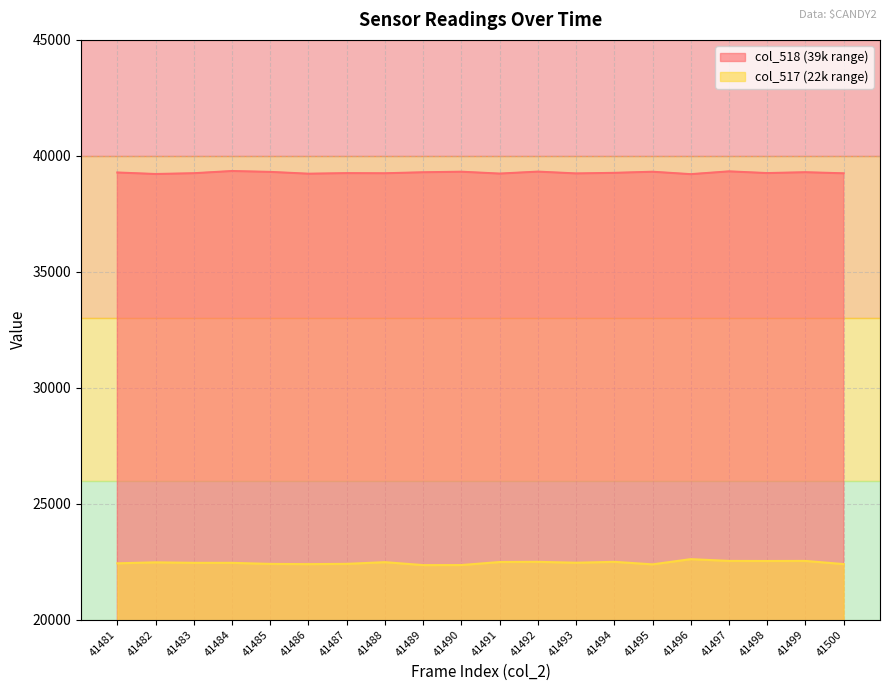

True or false: col_518 has a value of 15329 at 41492.

False